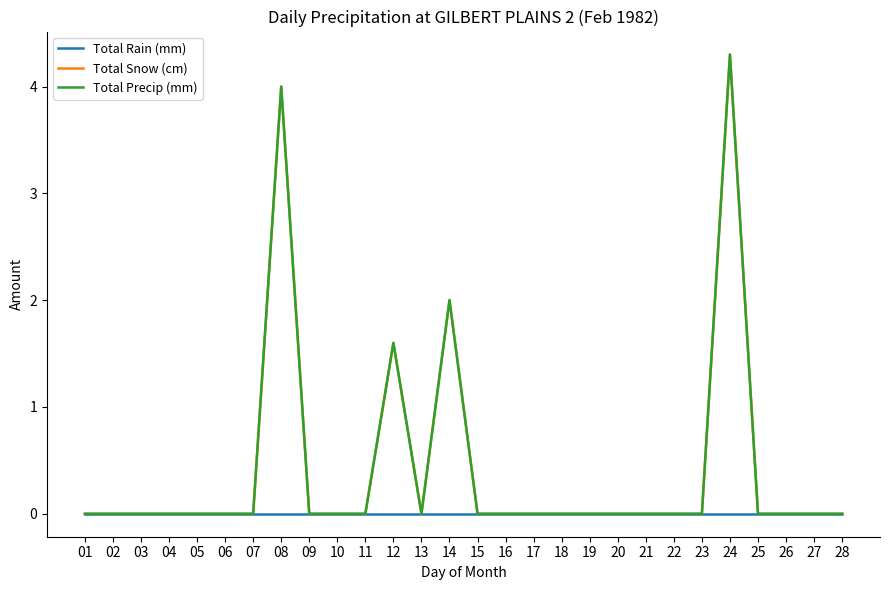

Where is the first local maximum for Total Precip (mm)?

08